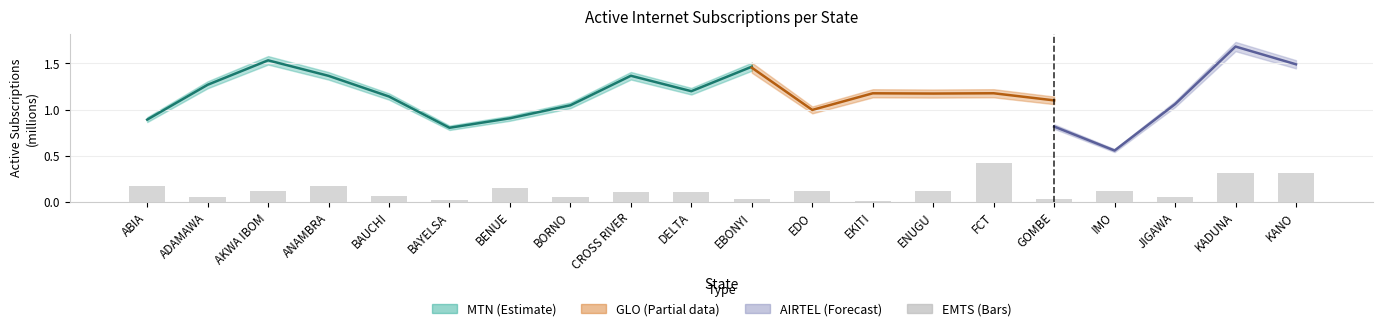

What is the label of the 20th bar from the left?

KANO